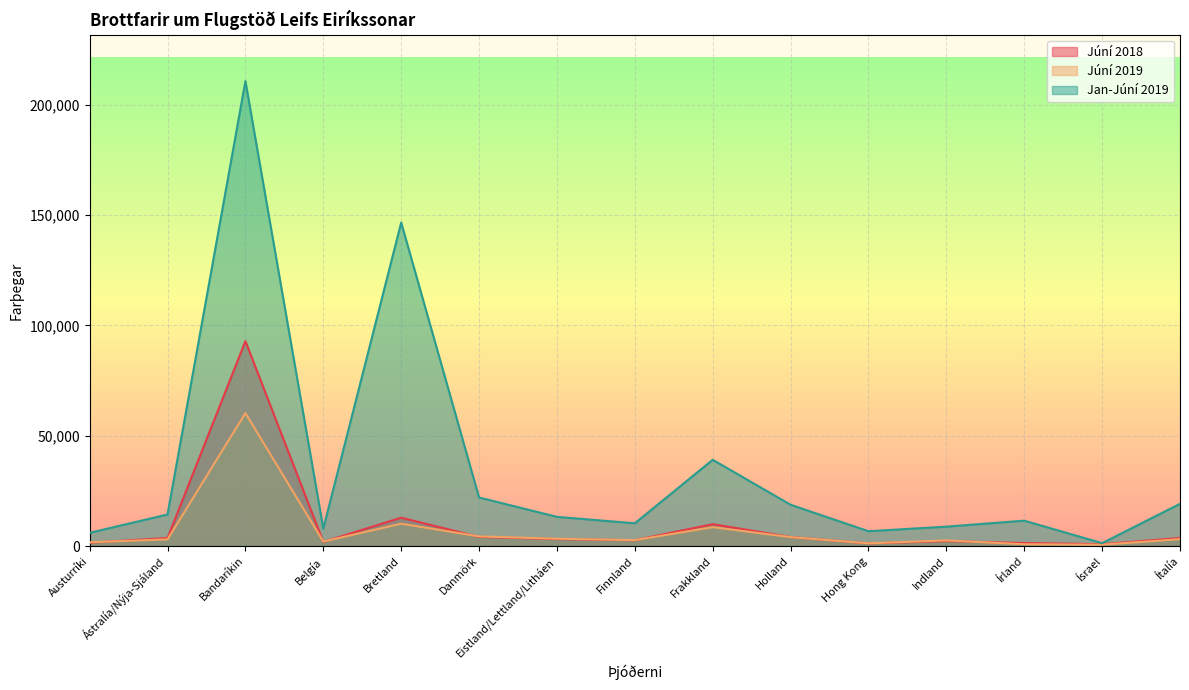

What is the label of the 7th point from the right?

Frakkland